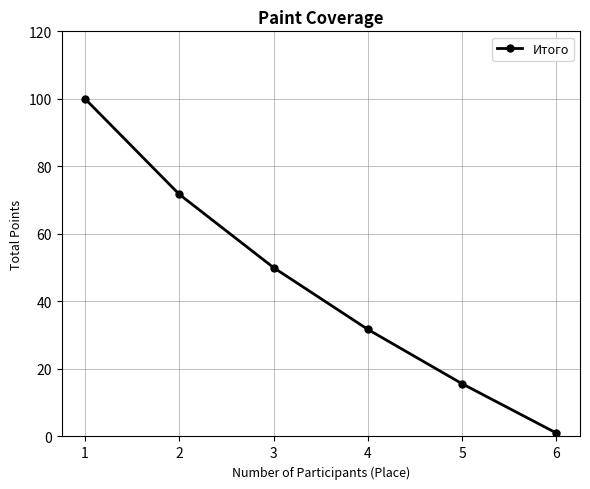

What is the difference between the maximum and minimum values?

99.0